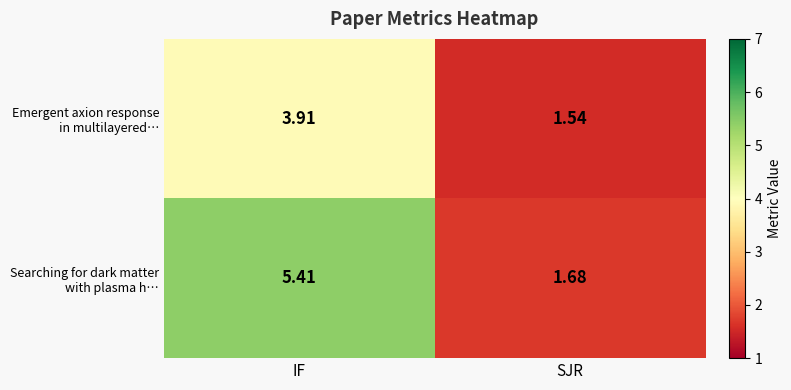

Which label corresponds to the largest value in the chart?

IF